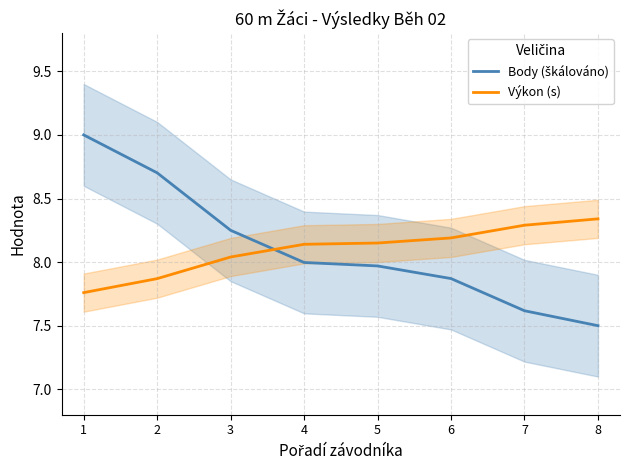

What is the total value across all series at 3?

16.3